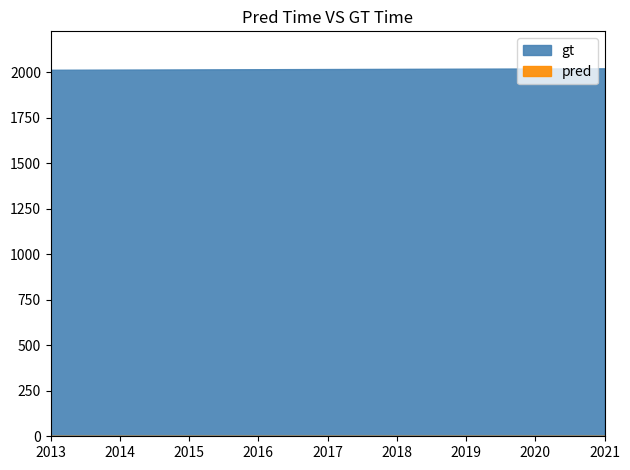

What value does the gt series have at 2016?

2016